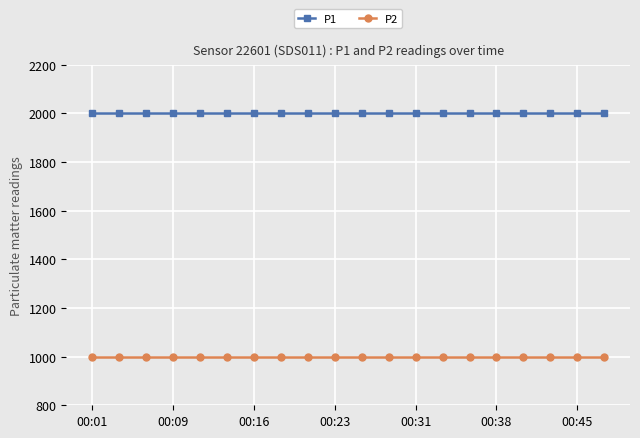

List the series in order of their peak value, highest first.

P1, P2